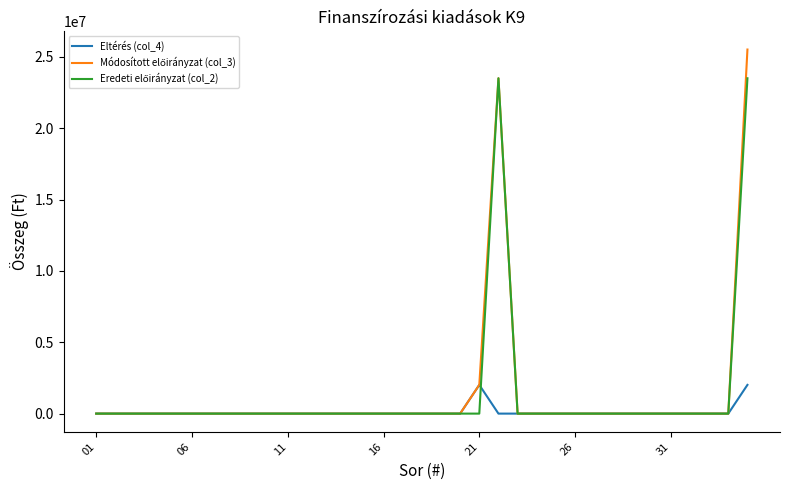

True or false: Eredeti előirányzat (col_2) has more than 0 points higher than both neighbors.

True